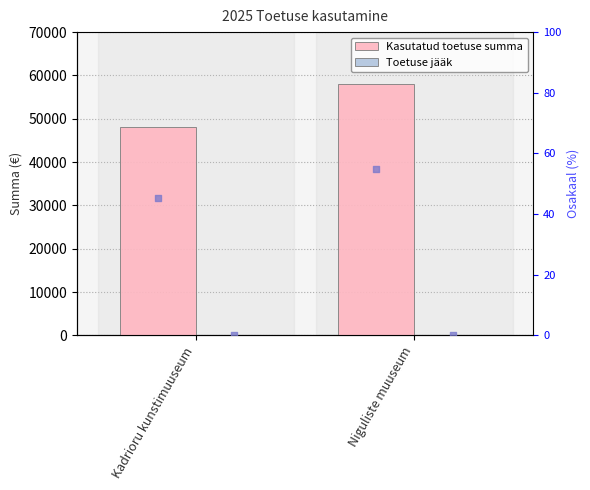

Is the value of Kasutatud toetuse summa at Niguliste muuseum greater than the value of Toetuse jääk at Niguliste muuseum?

Yes